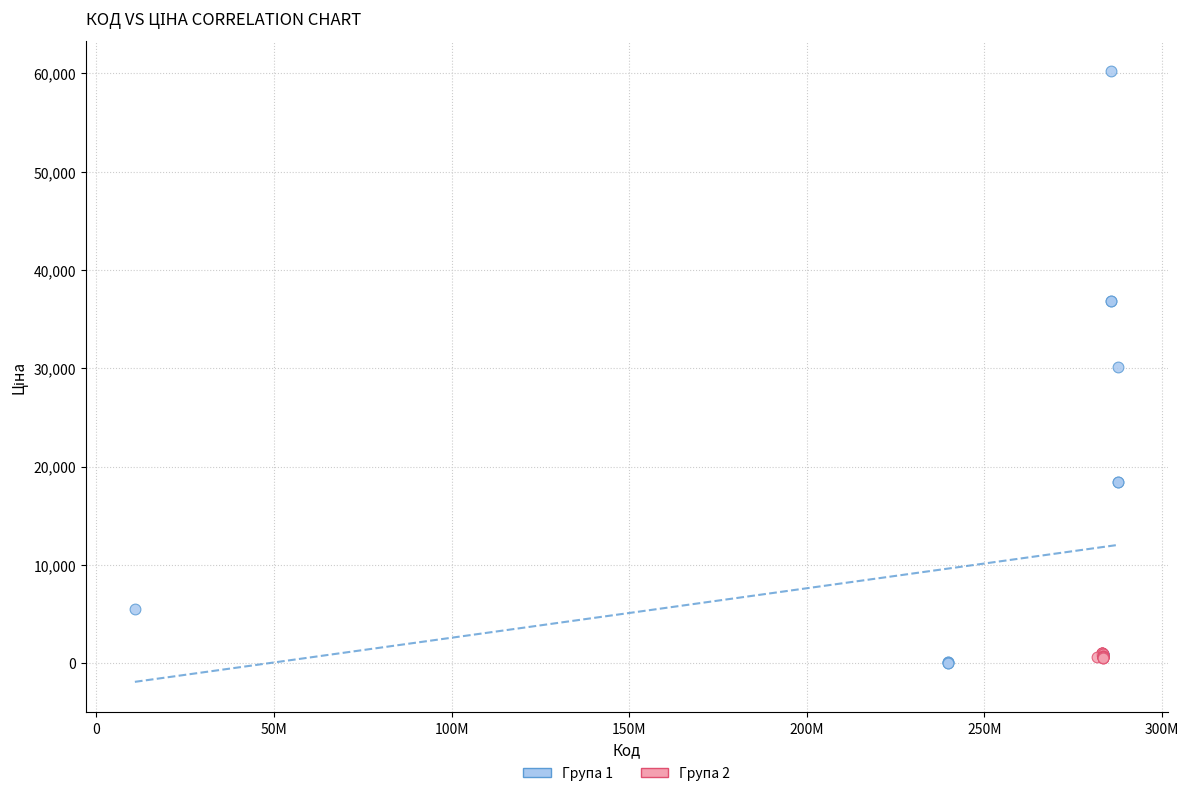

What are all the series names shown in the legend?

Група 1, Група 2